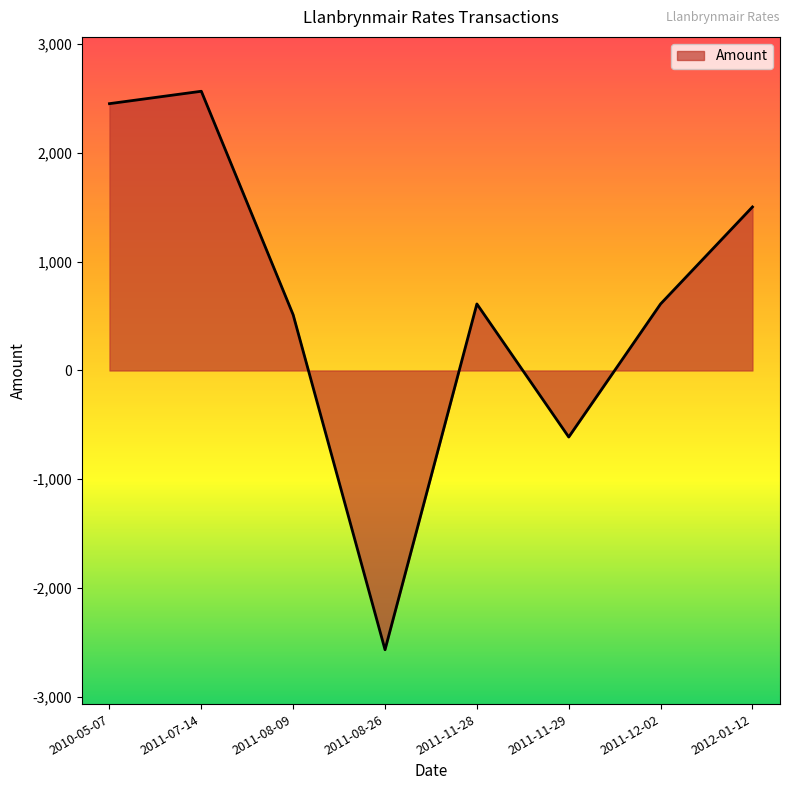

Reading left to right, what are all the values shown in this chart?

2010-05-07=2454	2011-07-14=2568	2011-08-09=512	2011-08-26=-2568	2011-11-28=612	2011-11-29=-612	2011-12-02=612	2012-01-12=1504